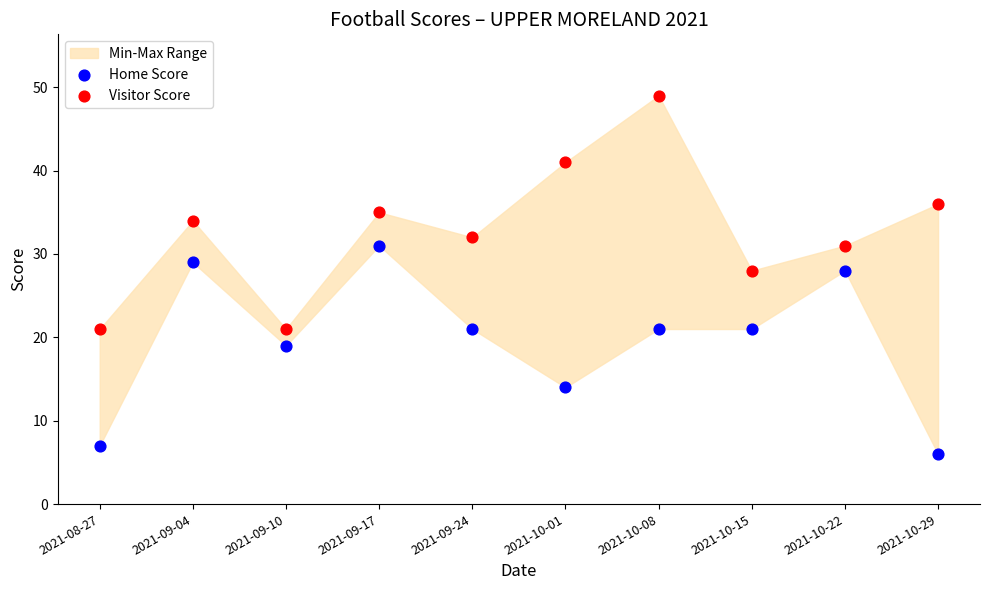

Which series contains the highest Y value?

Visitor Score